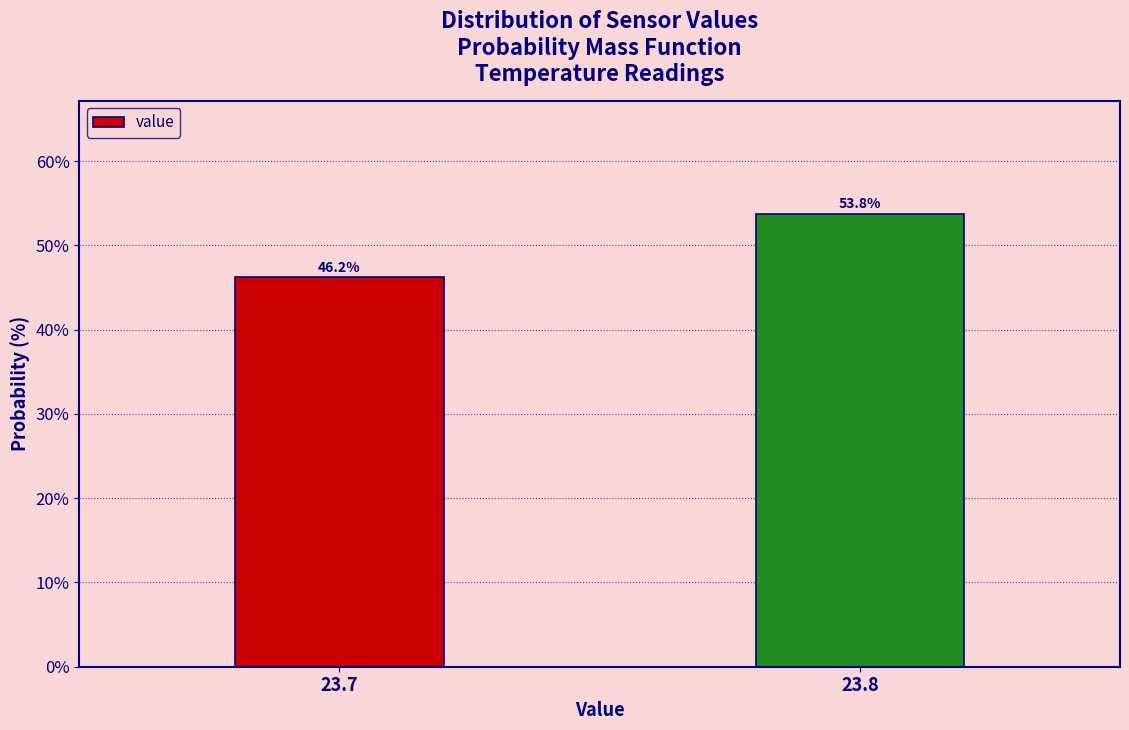

List the labels in order of value, smallest first.

23.7, 23.8